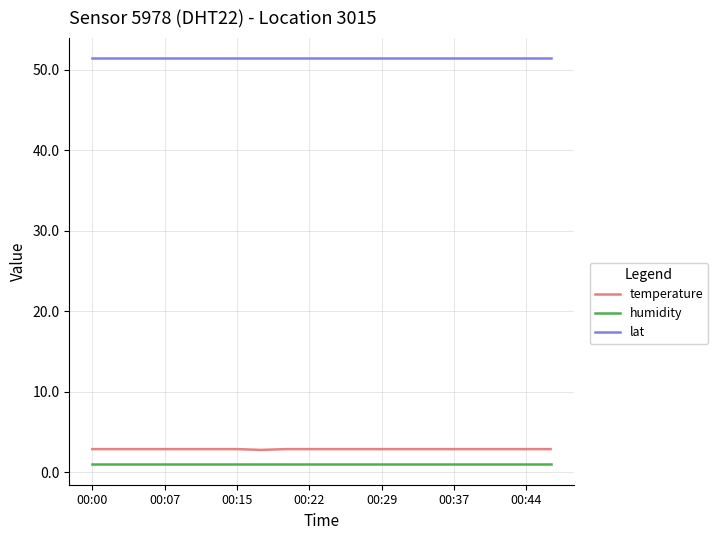

What is the maximum value shown in the chart?

51.4